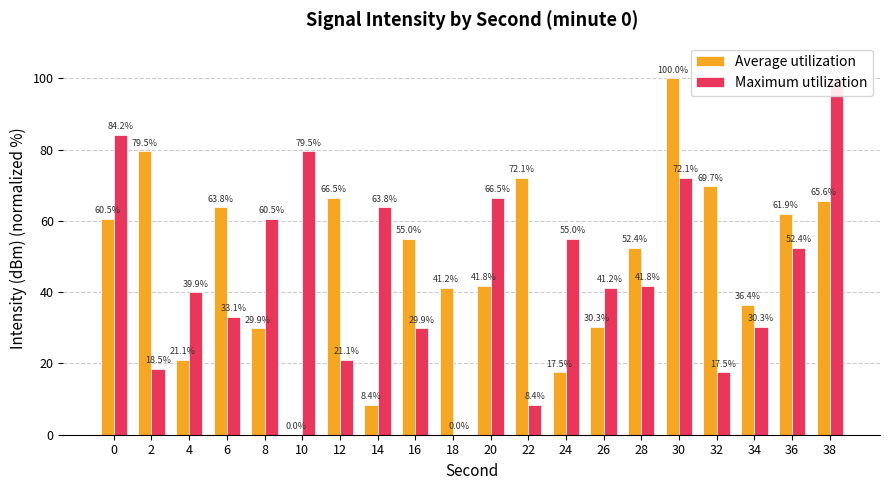

What is the total value across all series at 6?

96.9